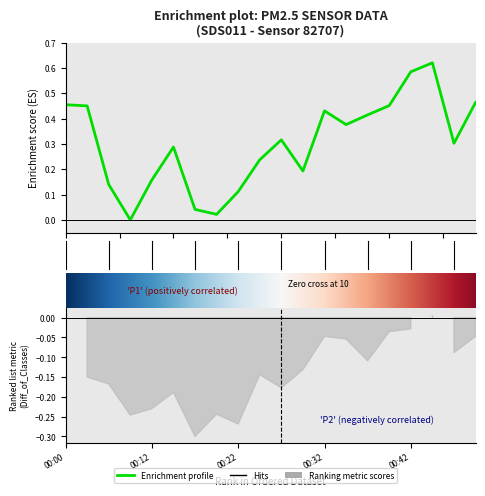

Is it true that the value at 00:20 is 0.0?

False